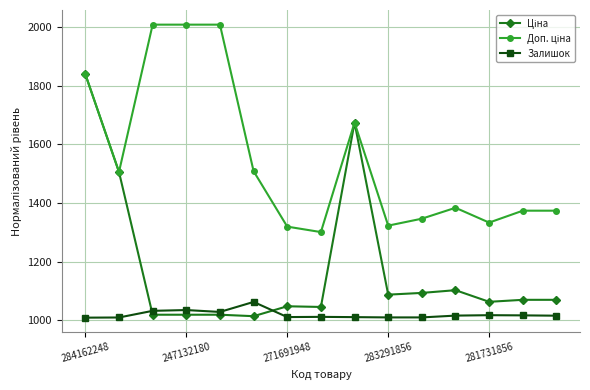

At how many categories does at least one series exceed 1602?

5